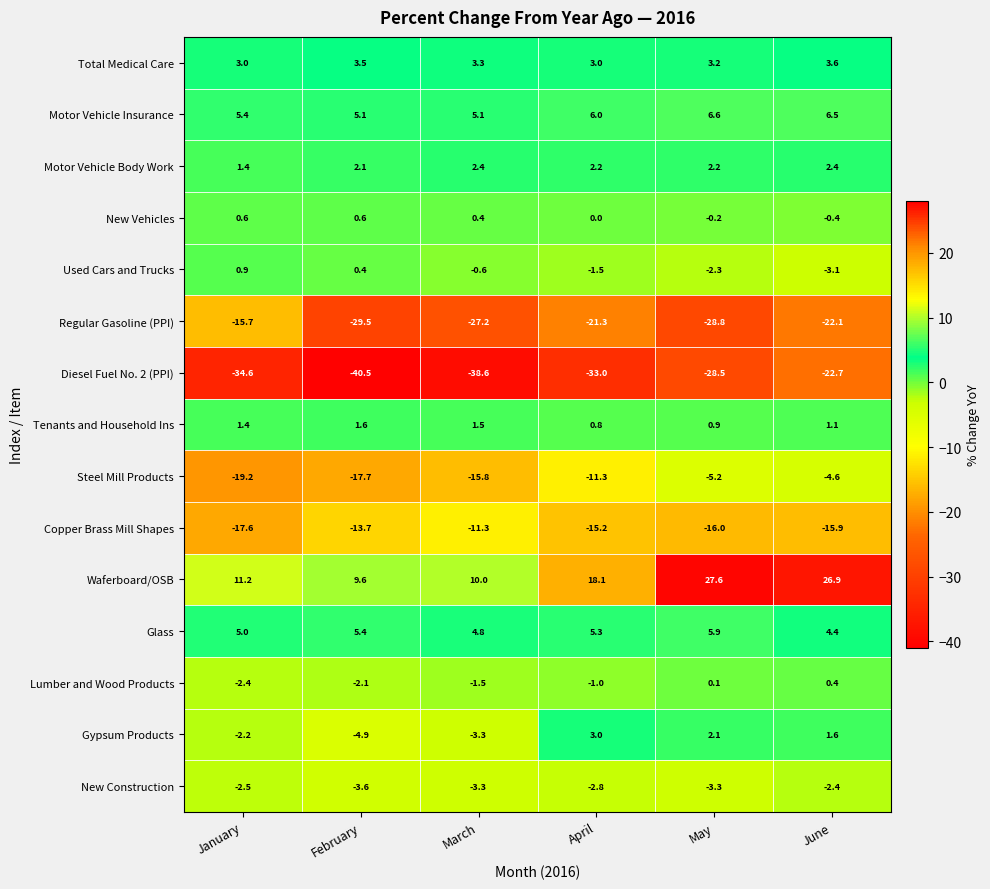

What is the difference between the Used Cars and Trucks values at March and February?

1.0